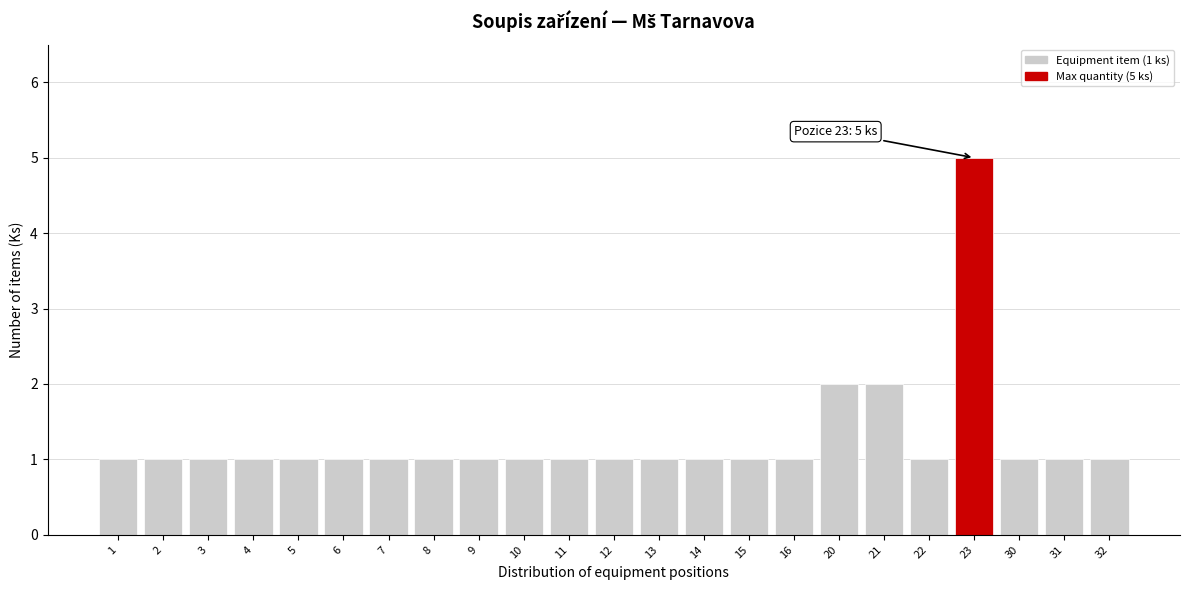

Reading left to right, list all the values displayed in this chart.

1	1	1	1	1	1	1	1	1	1	1	1	1	1	1	1	2	2	1	5	1	1	1